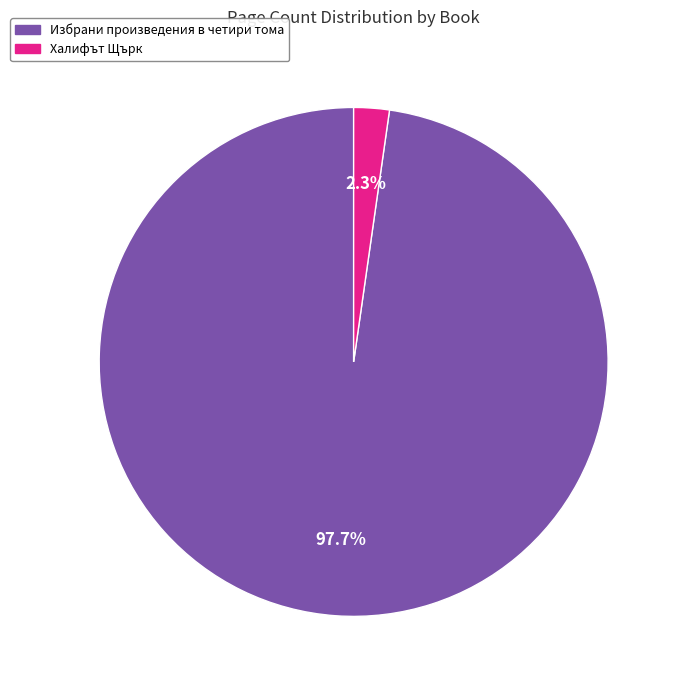

Which slice represents more than half of the pie?

Избрани произведения в четири тома